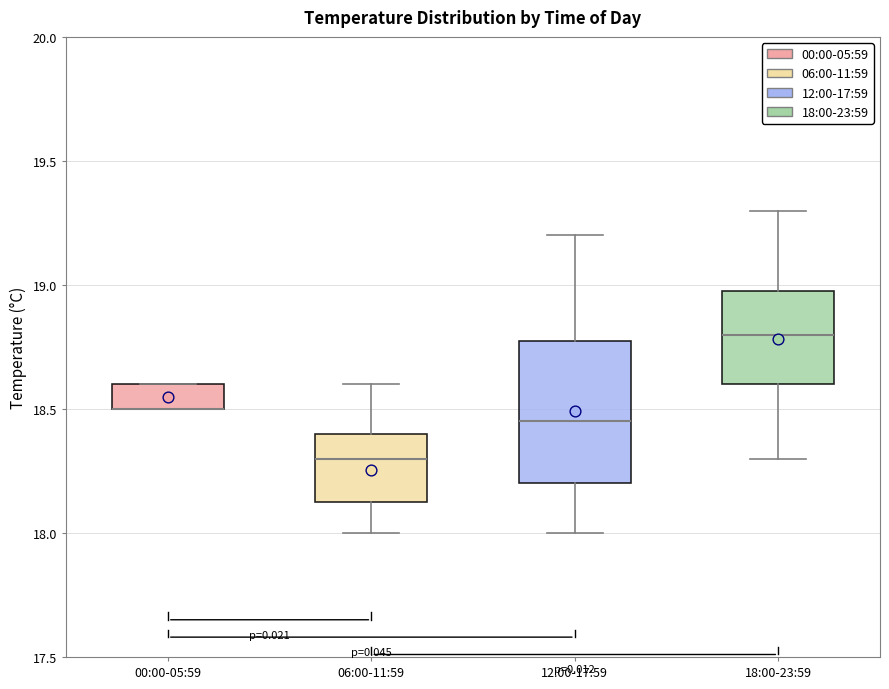

Comparing the boxes themselves (not the whiskers), which one is the tallest?

12:00-17:59